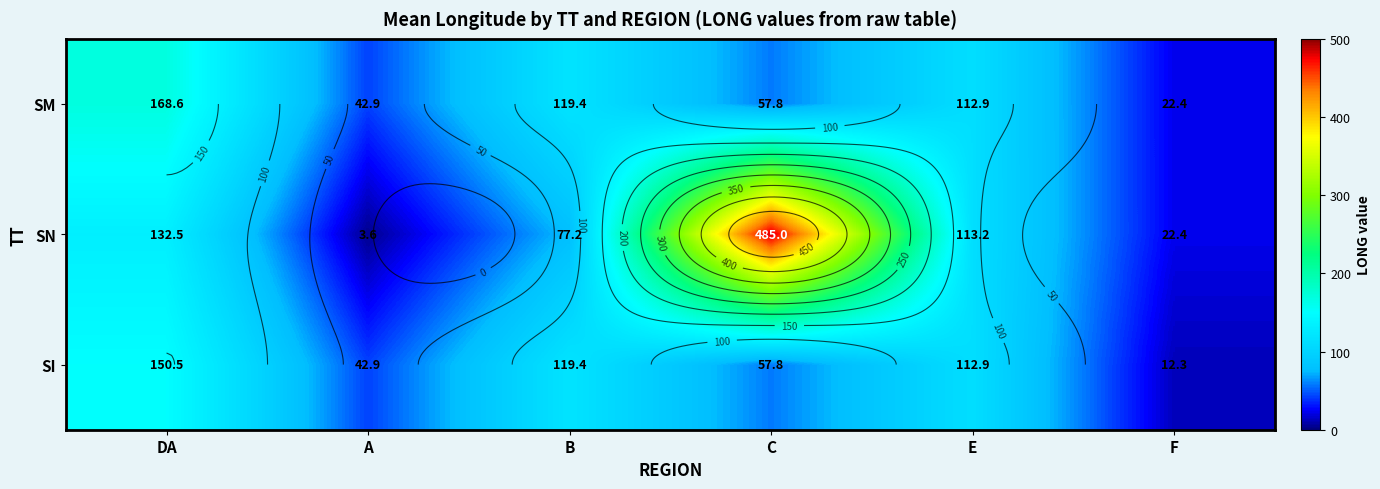

Is the value of SI at E greater than the value of SM at F?

Yes